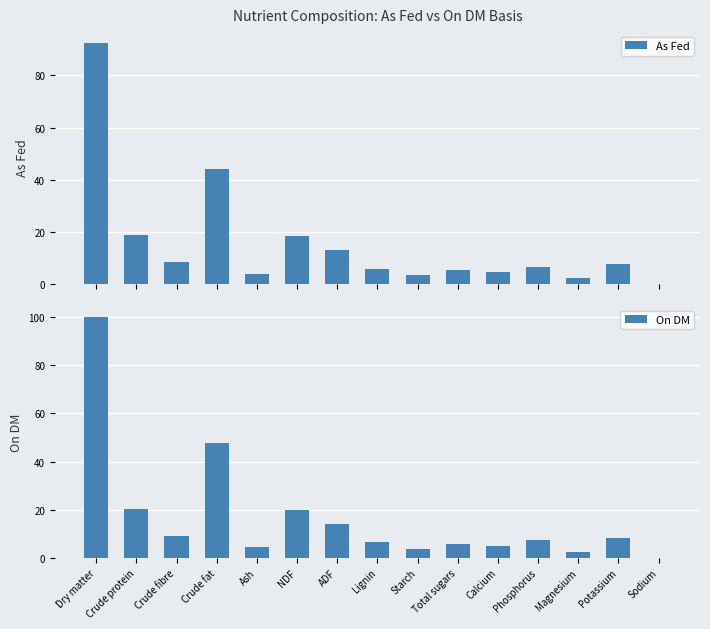

Where is On DM nearest to the value 50?

Crude fat